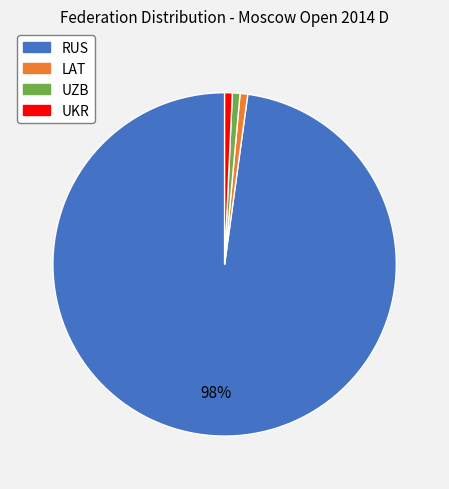

To the nearest percent, what is the average slice percentage?

25%